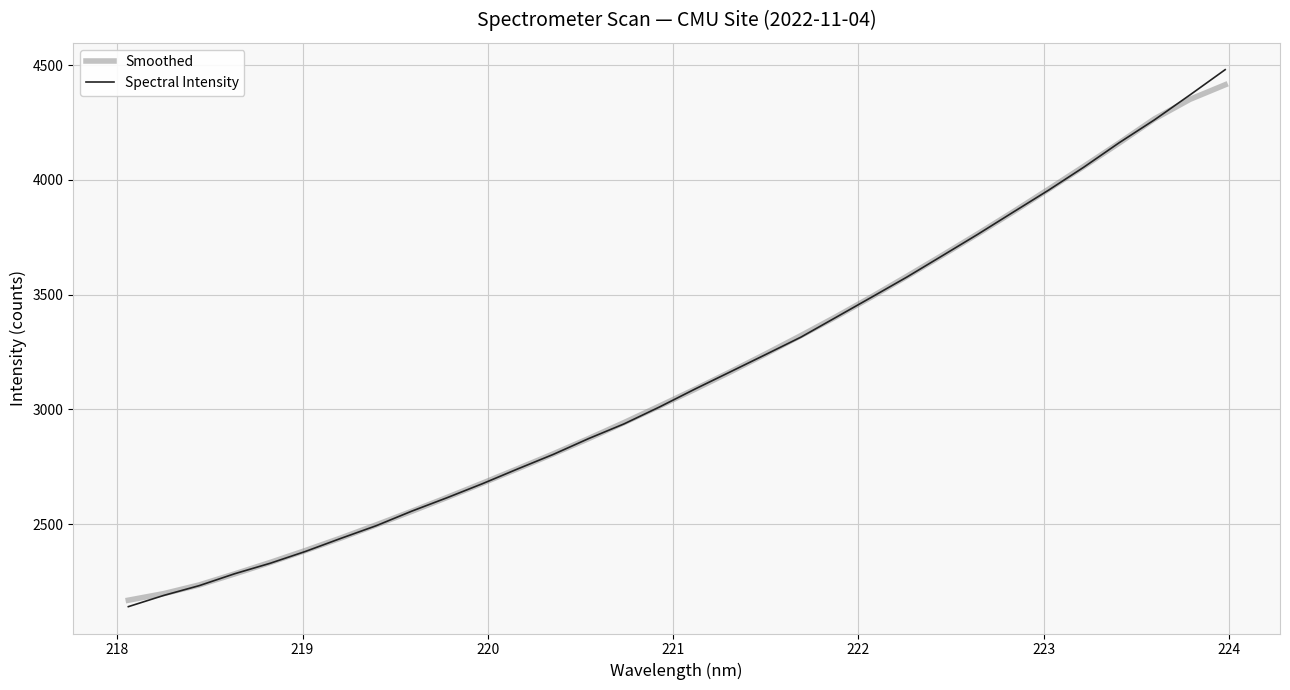

What is the maximum value for Spectral Intensity?

4479.8